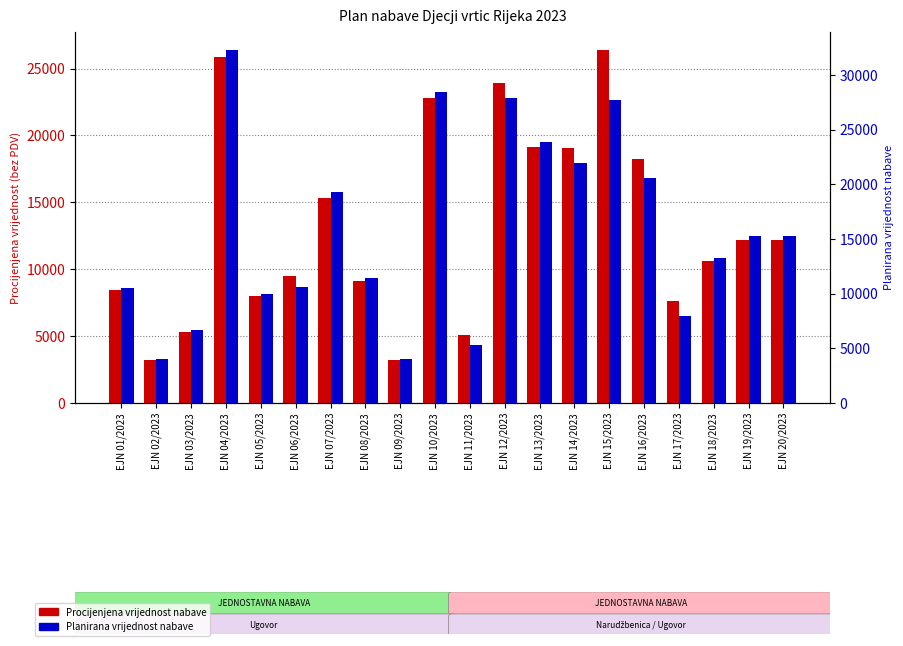

The value of Procijenjena vrijednost nabave at EJN 02/2023 is 3184. True or false?

True